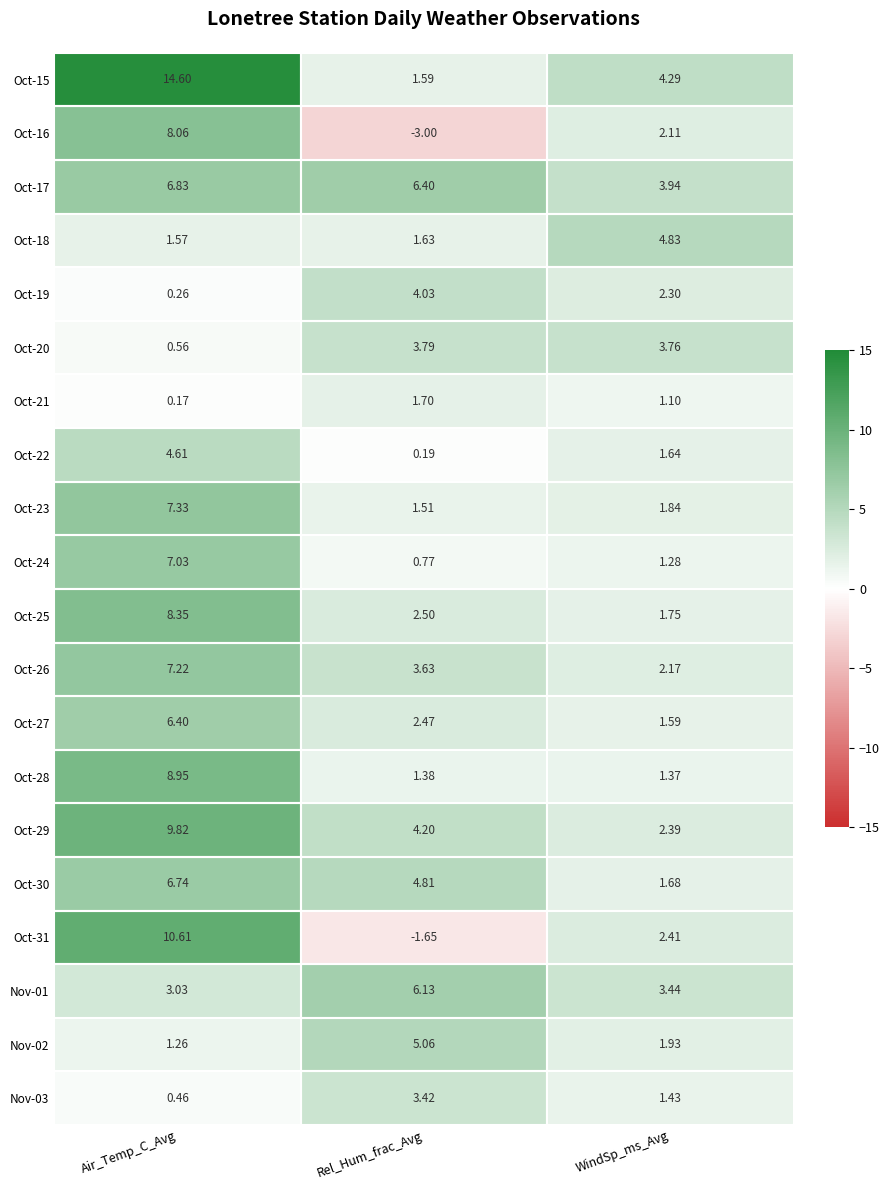

At which category is the sum across all series the highest?

Air_Temp_C_Avg